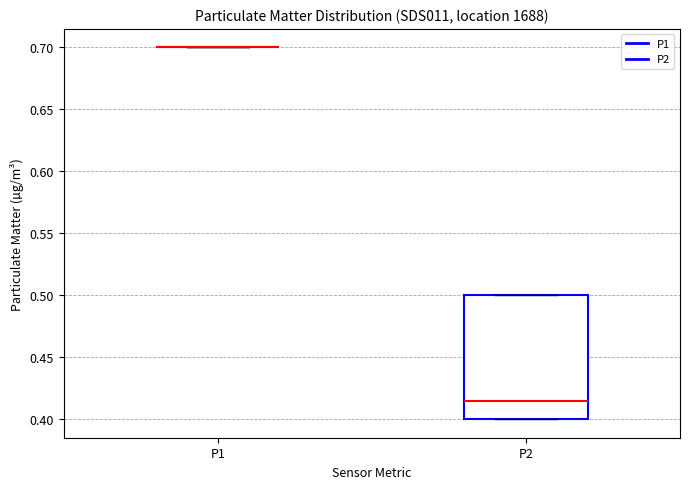

Reading left to right, transcribe this box plot: for each box, give where its median line is, the range the box spans, and where its two whiskers end, as read against the y-axis. The values are not printed on the chart, so give them approximately, as read against the axis.

P1: box collapsed to a line at 0.700, whiskers 0.700 to 0.700
P2: median 0.415, box 0.400 to 0.500, whiskers 0.400 to 0.500